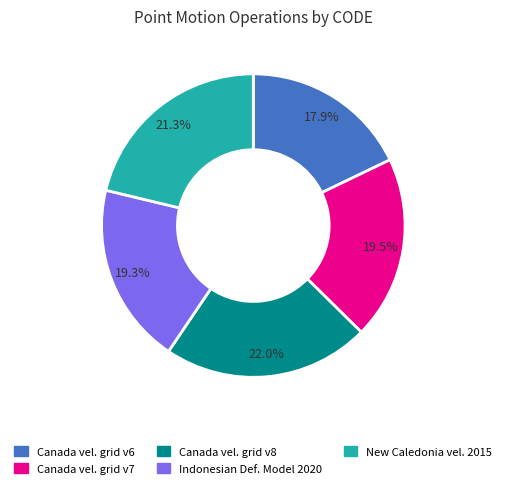

Do Canada vel. grid v8 and New Caledonia vel. 2015 together represent more than half of the pie?

No